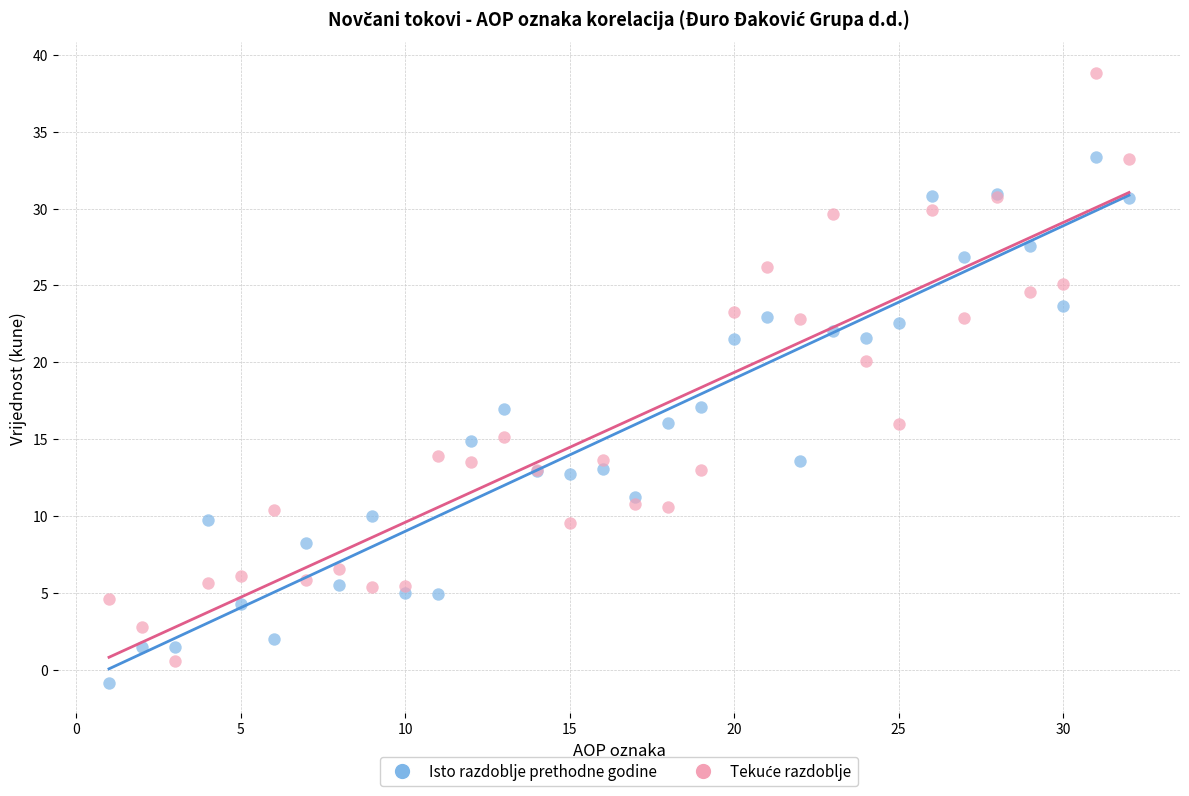

Across all series, what Y value is closest to 19?

20.1